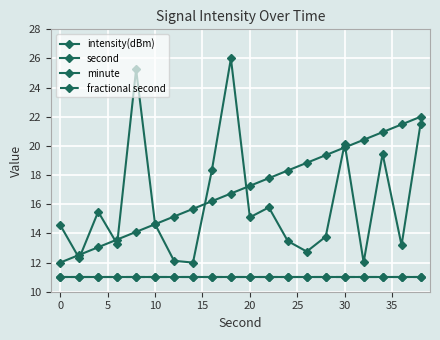

Is this an area chart (filled region under the line)?

No